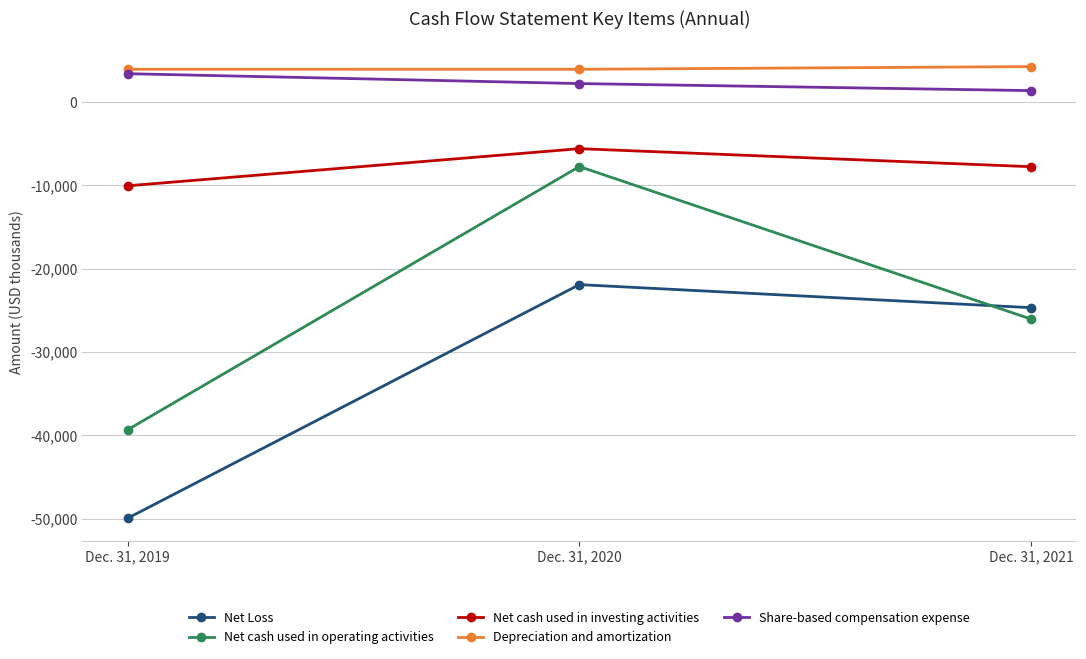

What is the value of the Net cash used in operating activities point at the 3rd from the left?

-26048